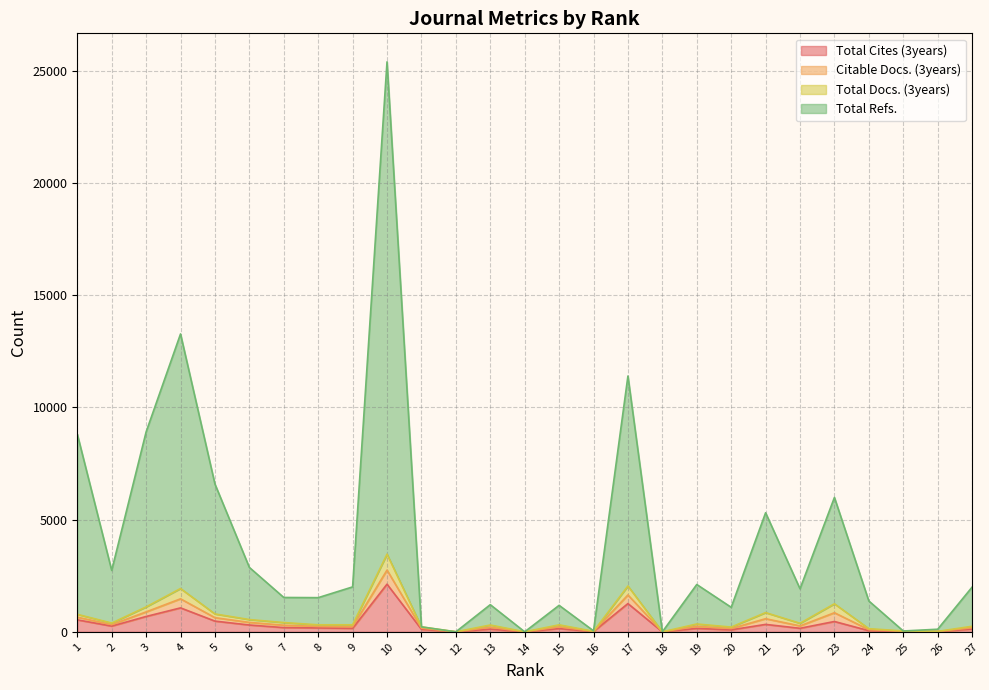

Which series has the largest total across all categories?

Total Refs.